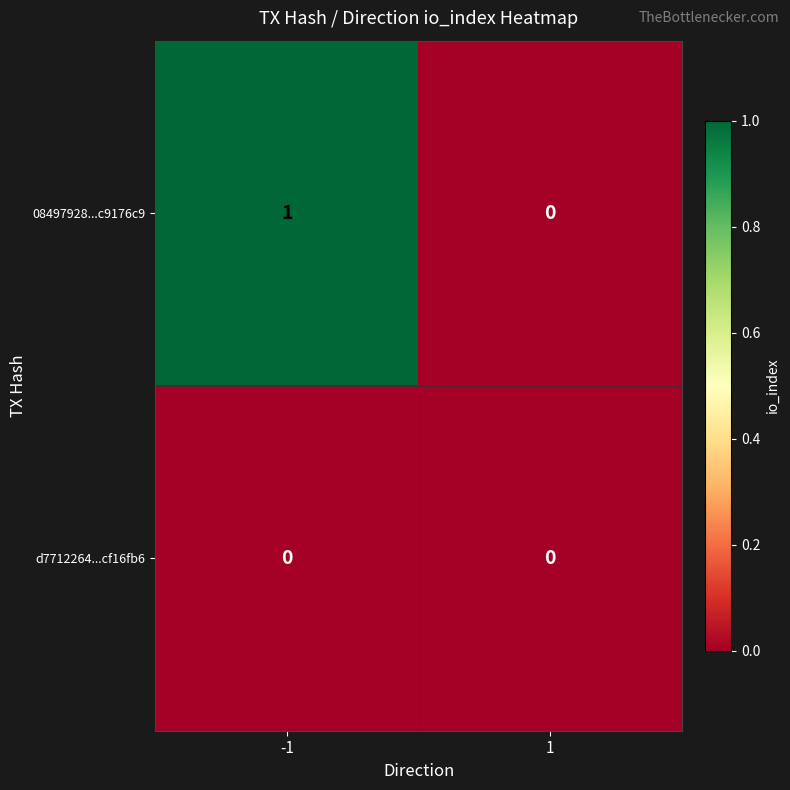

List the series in order of their peak value, lowest first.

d7712264...cf16fb6, 08497928...c9176c9